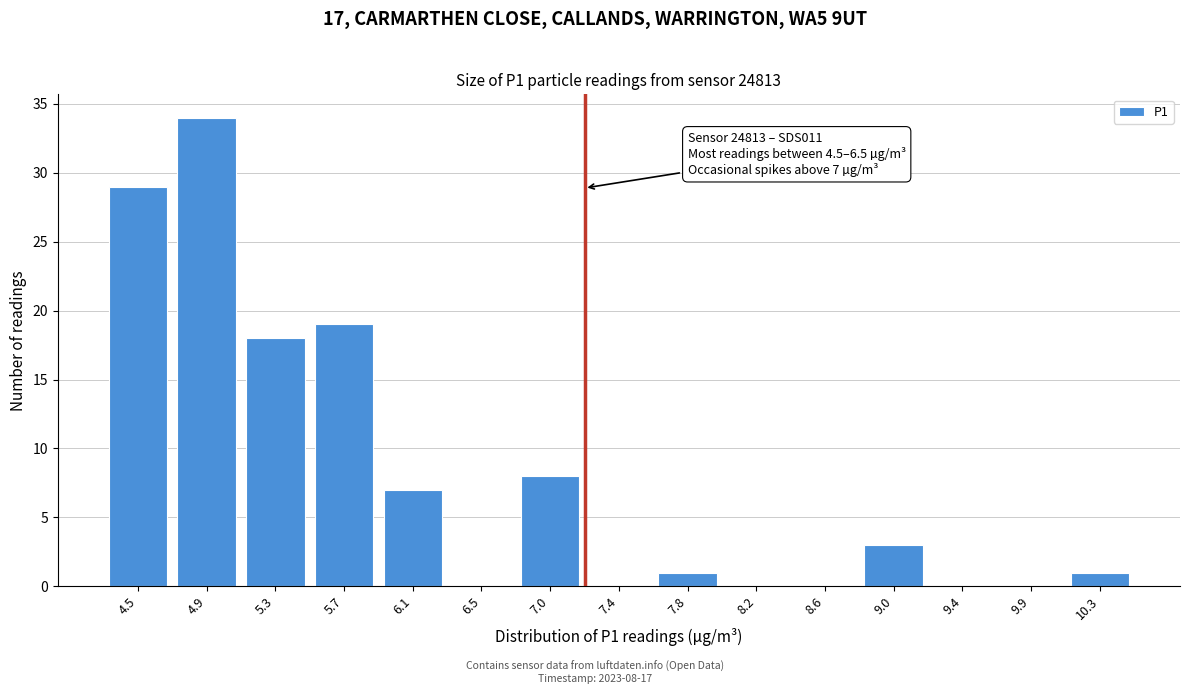

Reading left to right, extract all data points from this chart.

4.5=29	4.9=34	5.3=18	5.7=19	6.1=7	6.5=0	7.0=8	7.4=0	7.8=1	8.2=0	8.6=0	9.0=3	9.4=0	9.9=0	10.3=1